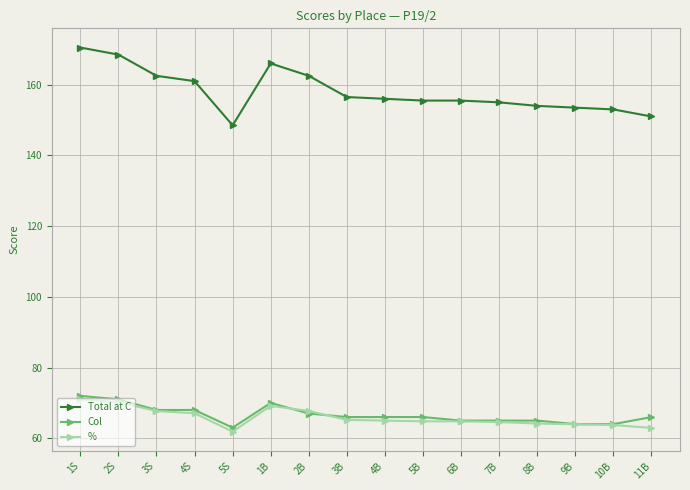

What are all the series names shown in the legend?

Total at C, Col, %